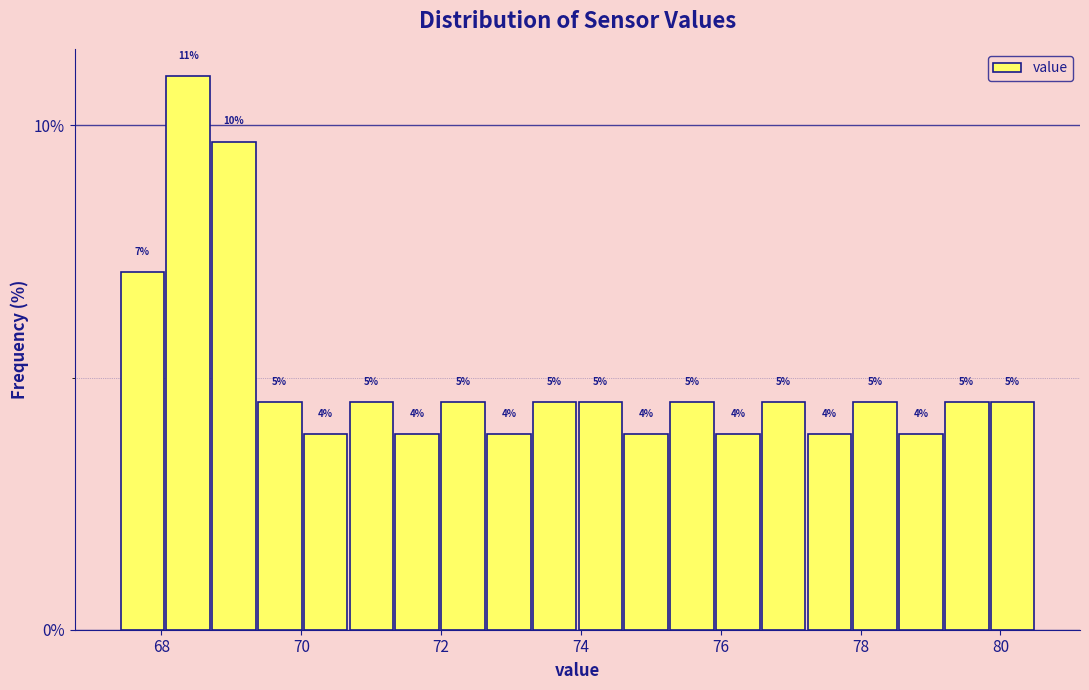

Around what value on the x-axis is the tallest bar? Give the approximate position of its centre, as read against the axis.

68.4